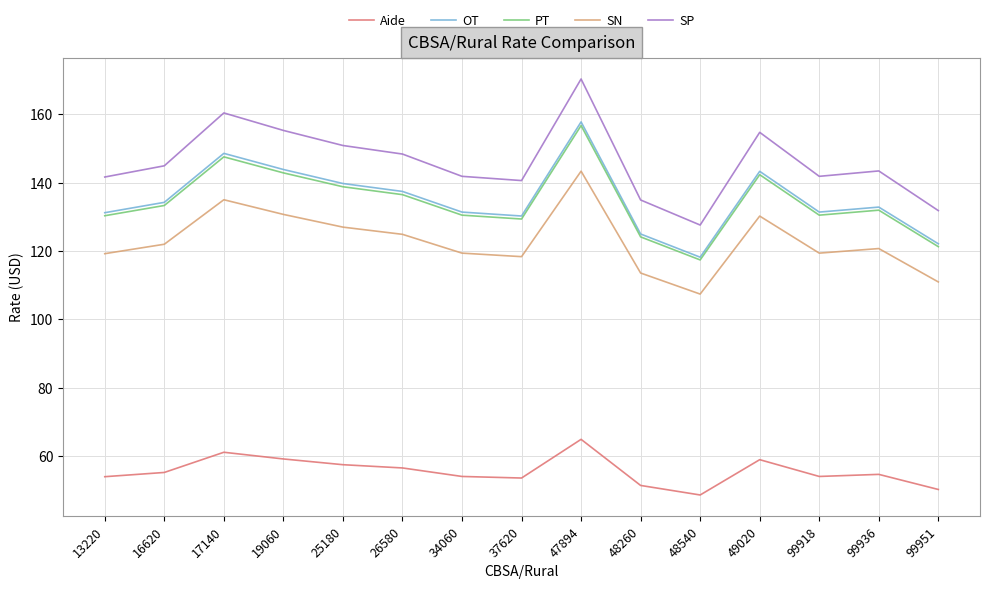

What is the minimum value for SN?

107.4